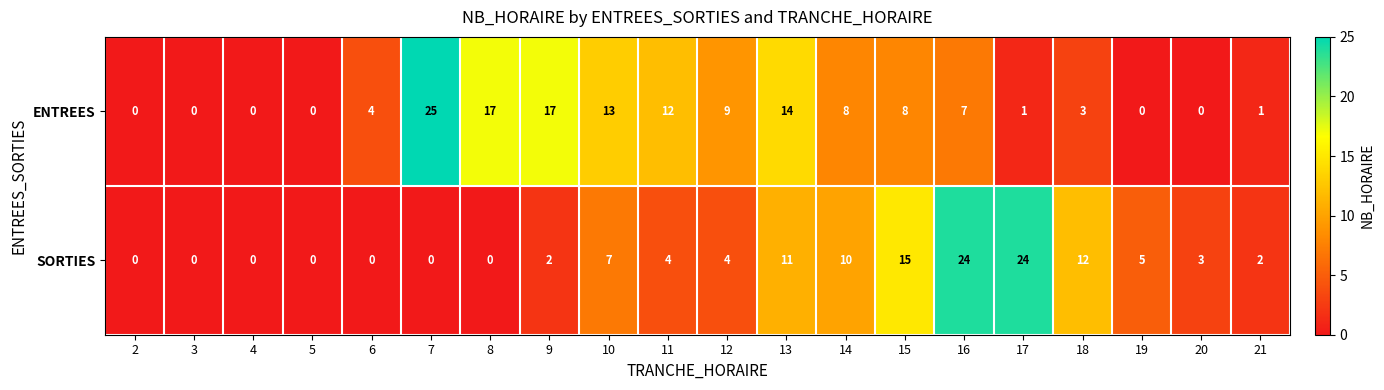

Which series has the largest total across all categories?

ENTREES